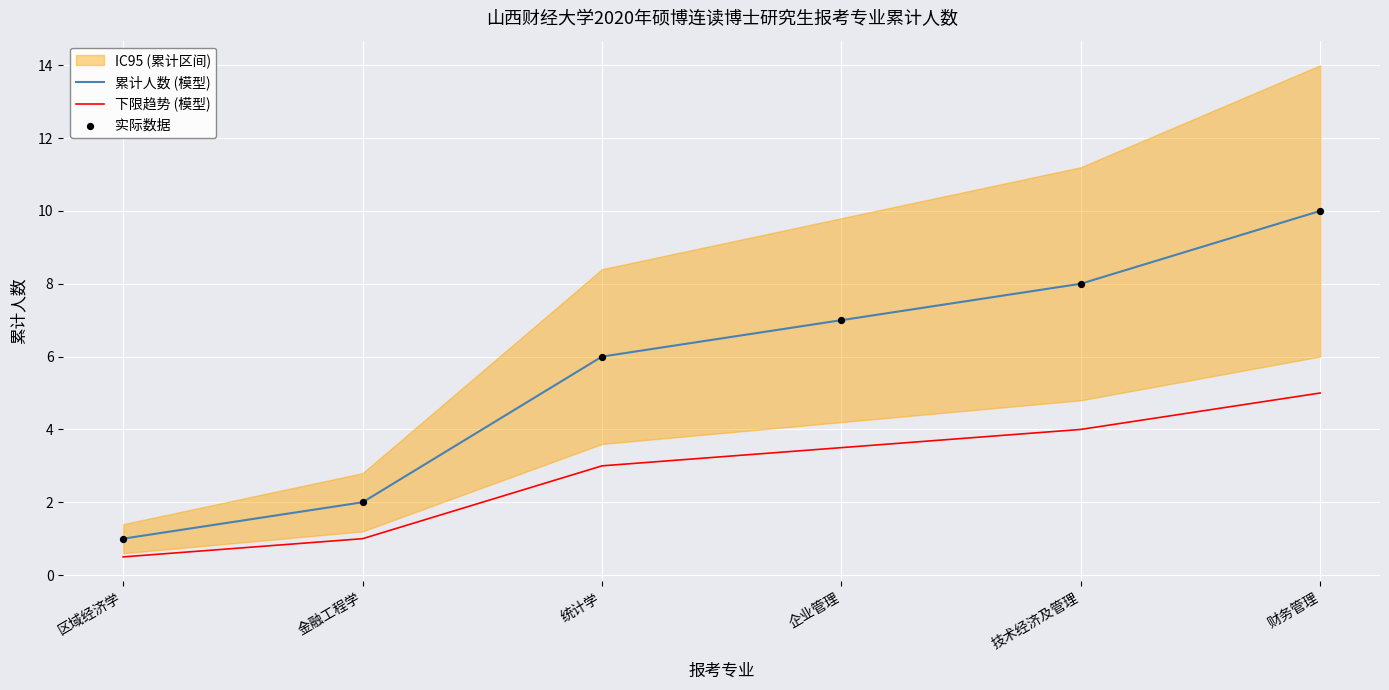

At how many categories does at least one series exceed 5?

4